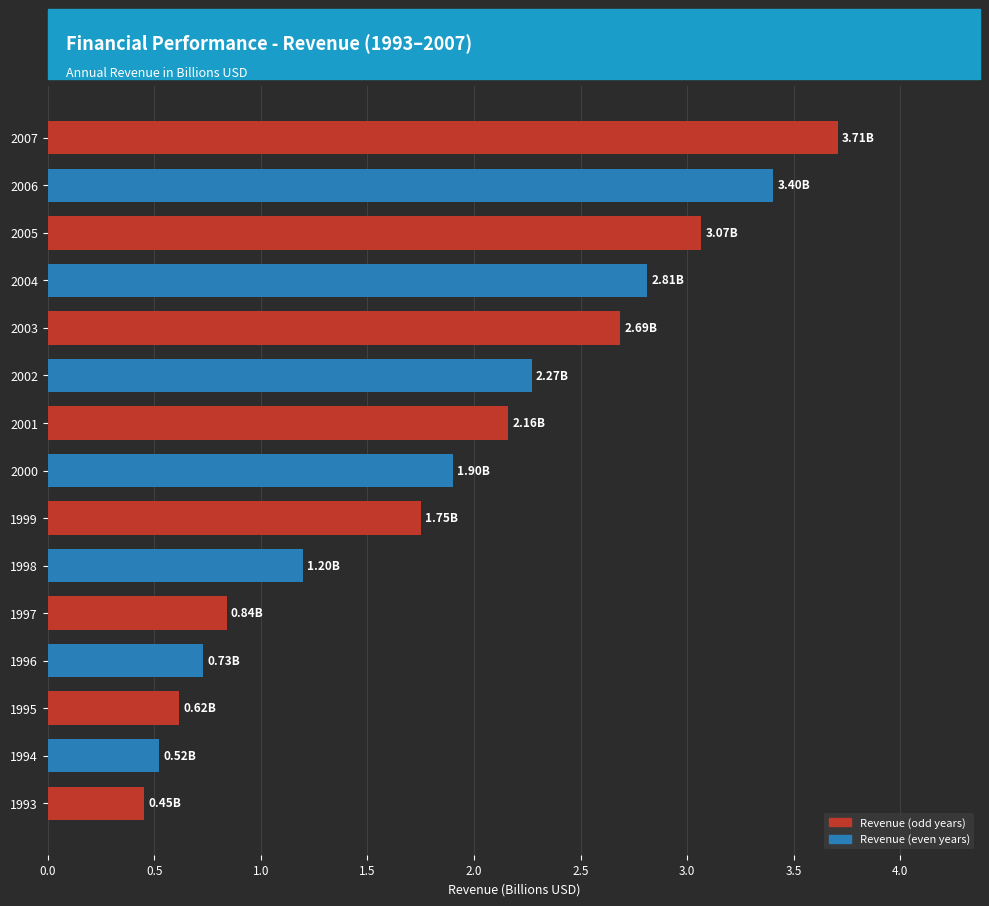

What is the average value?

1.9